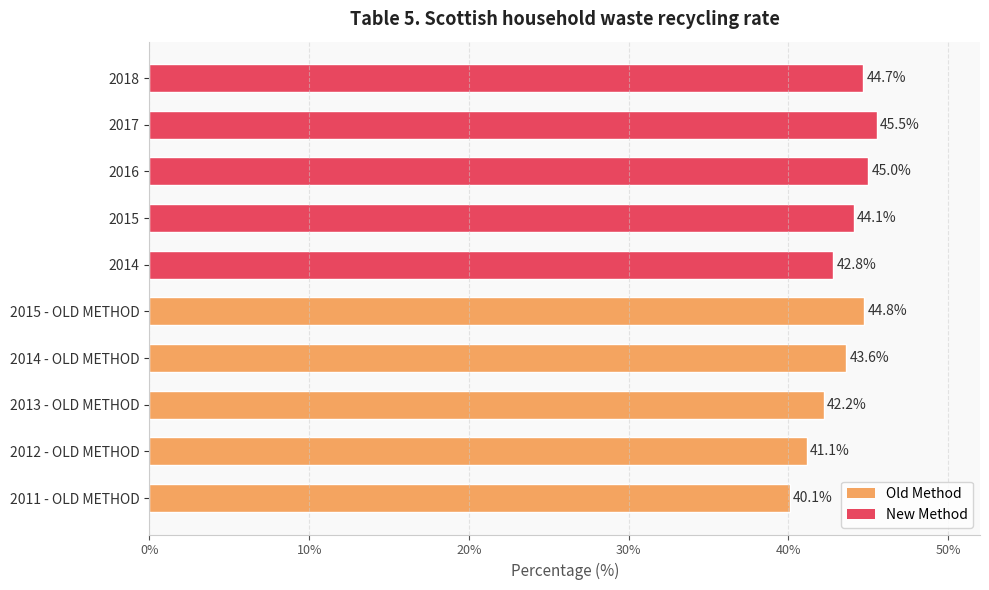

Does the chart contain any negative values?

No